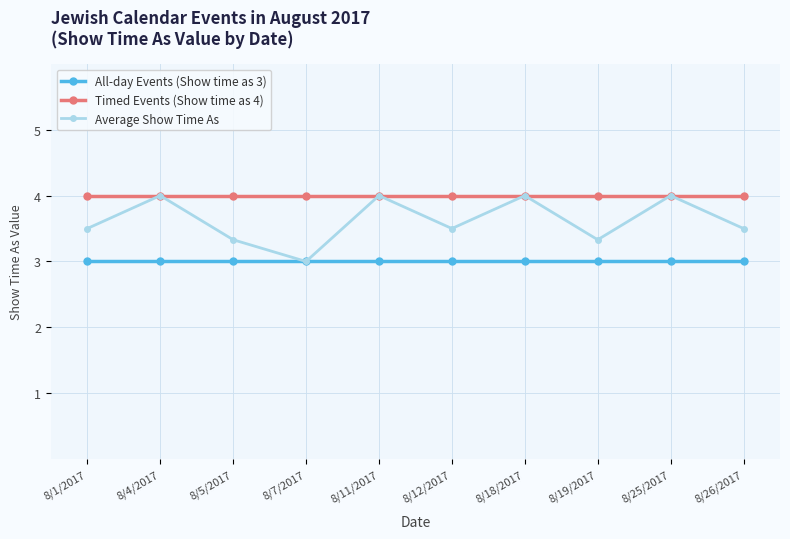

Is the value of All-day Events (Show time as 3) at 8/12/2017 greater than the value of Average Show Time As at 8/25/2017?

No